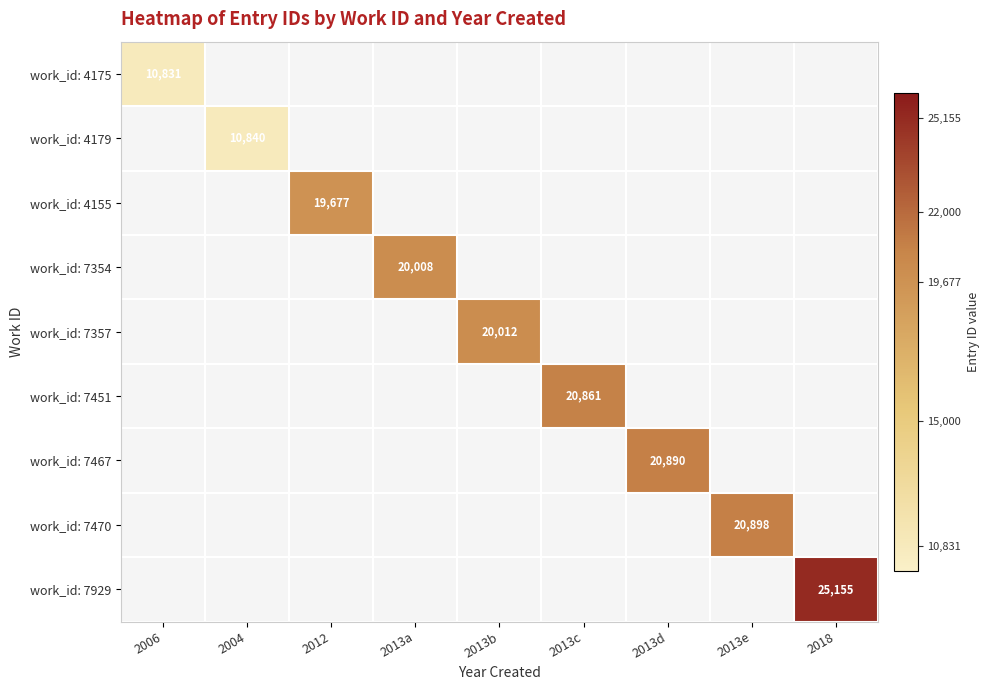

Is it true that work_id: 4155 equals 19677 at 2012?

True